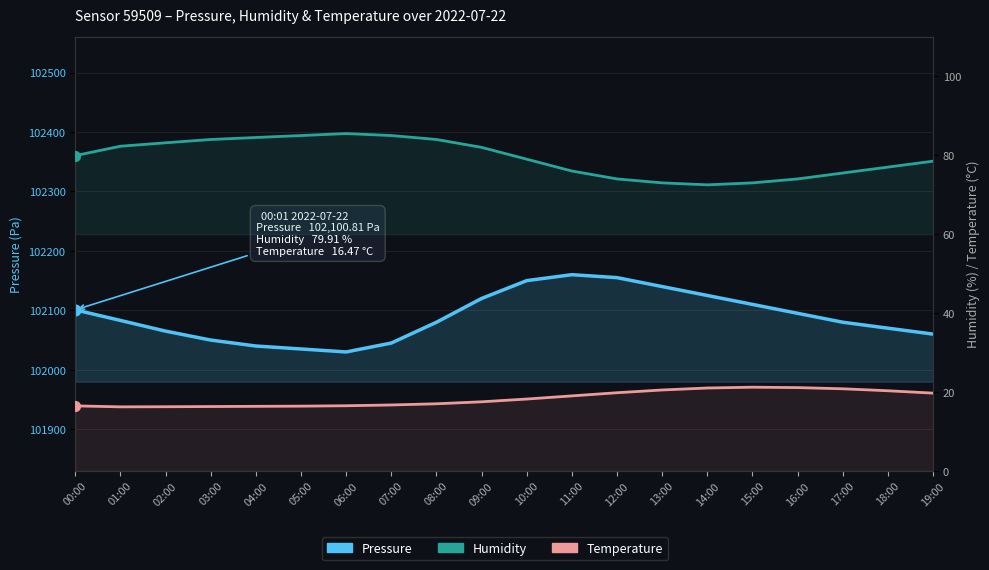

Which series has the widest spread of Y values?

Pressure (Pa)